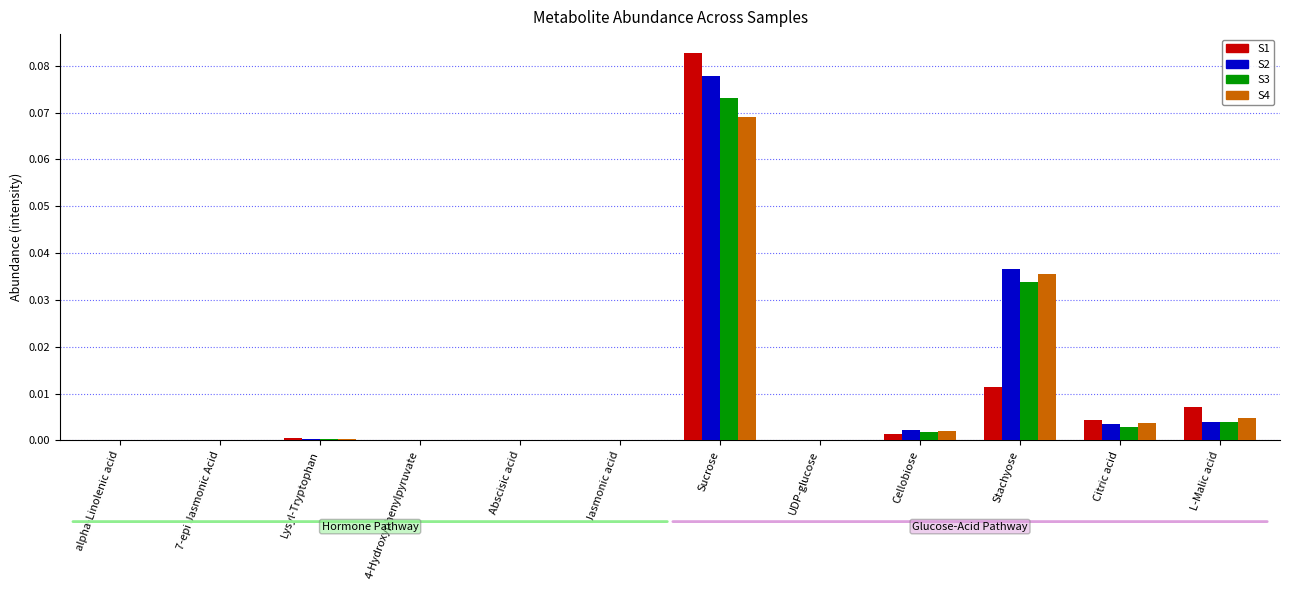

At which label does S1 reach its peak?

Sucrose